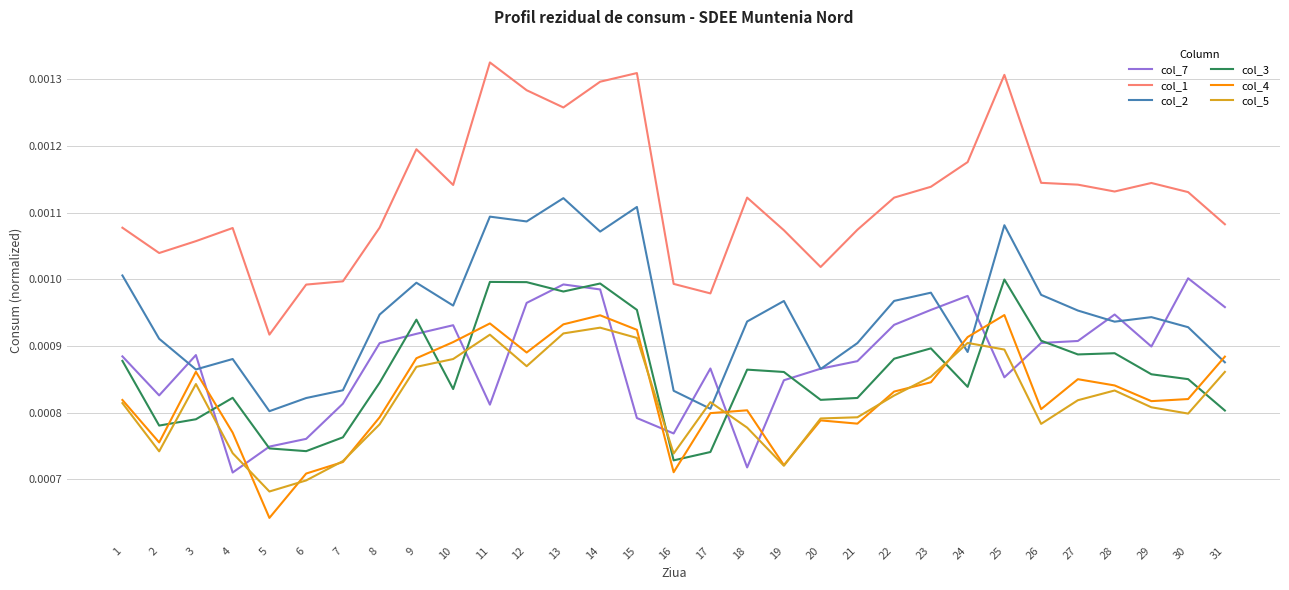

Which series has the widest spread of values?

col_1